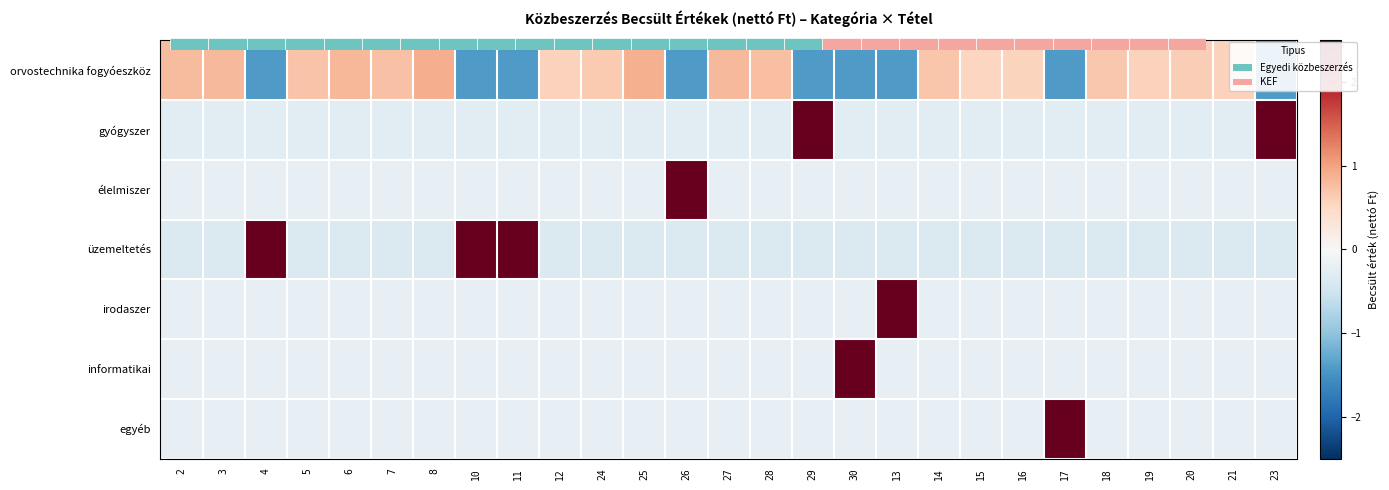

At which label does orvostechnika fogyóeszköz first exceed 0?

2